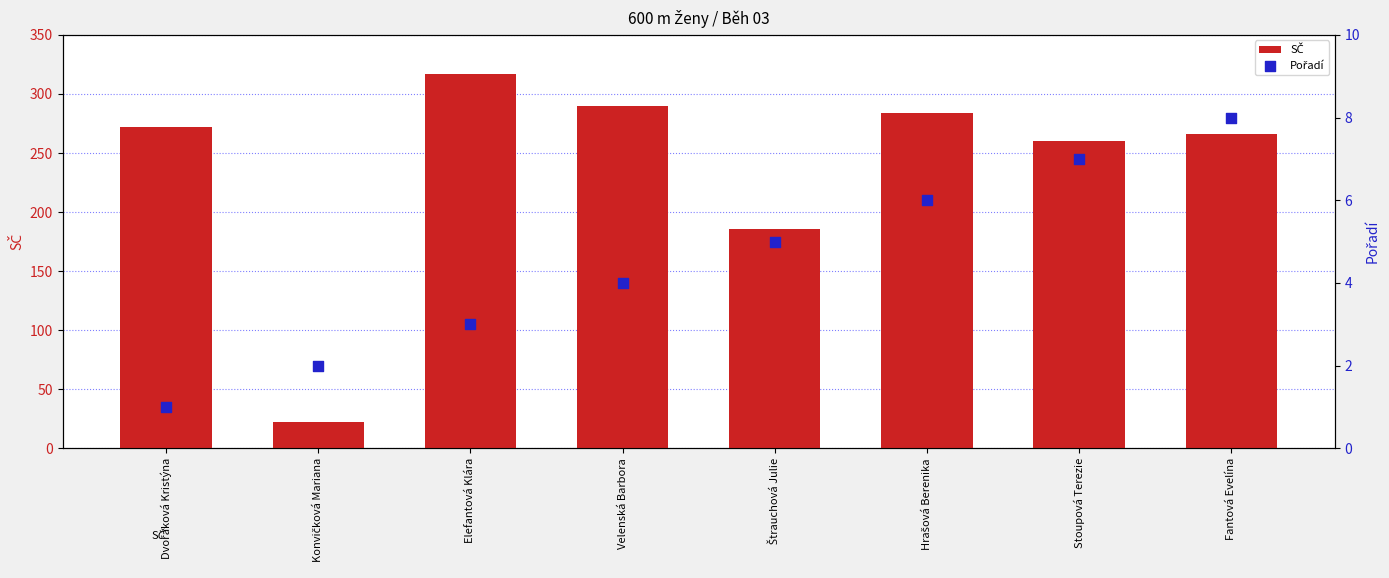

At which category is the sum across all series the highest?

Elefantová Klára